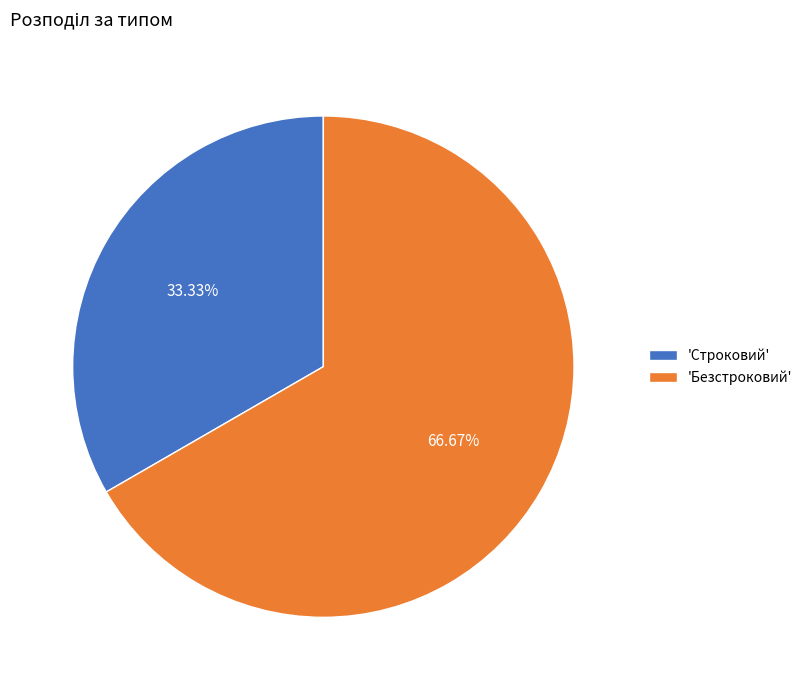

Rank the categories by value from highest to lowest.

'Безстроковий', 'Строковий'